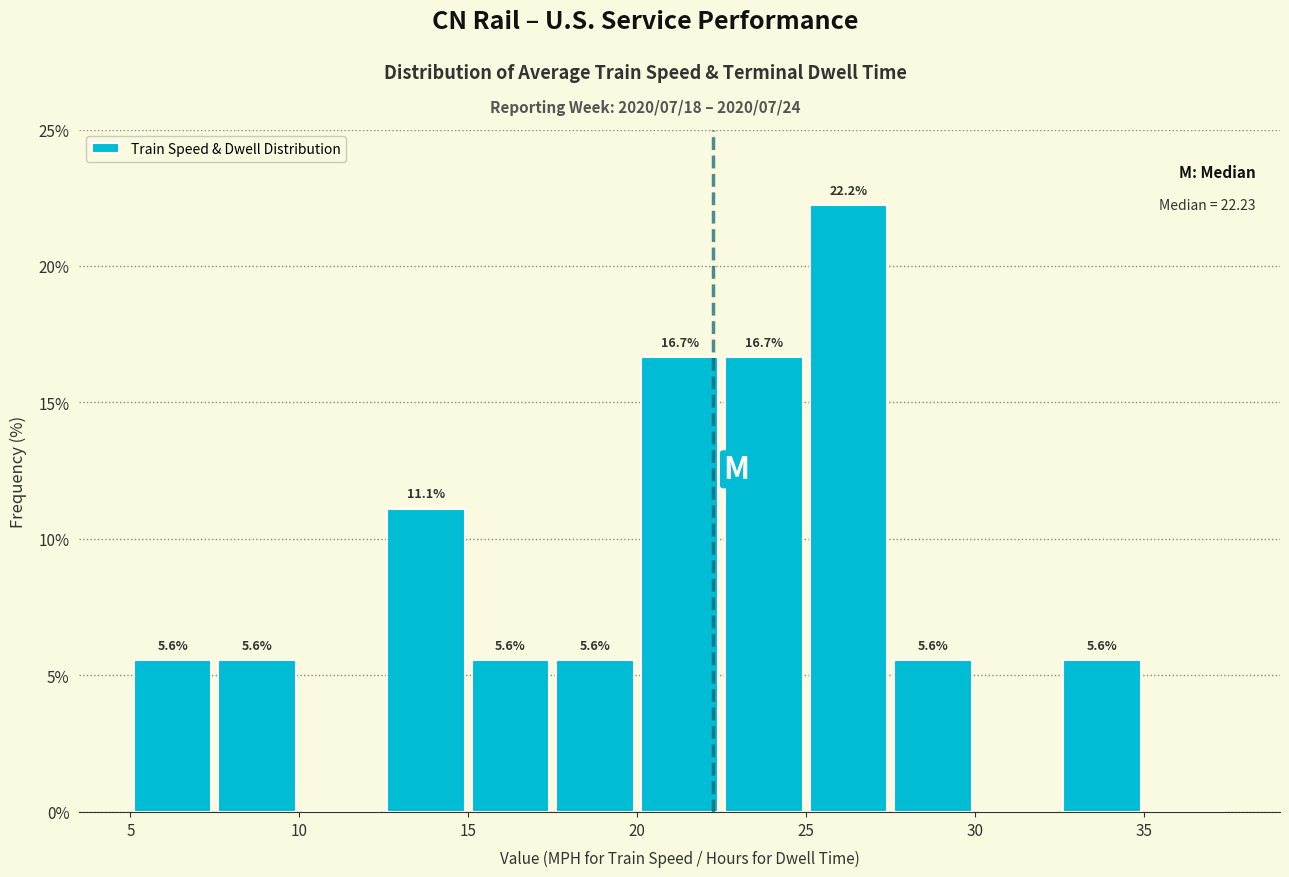

Which range on the x-axis has the tallest bar?

25.0 to 27.5